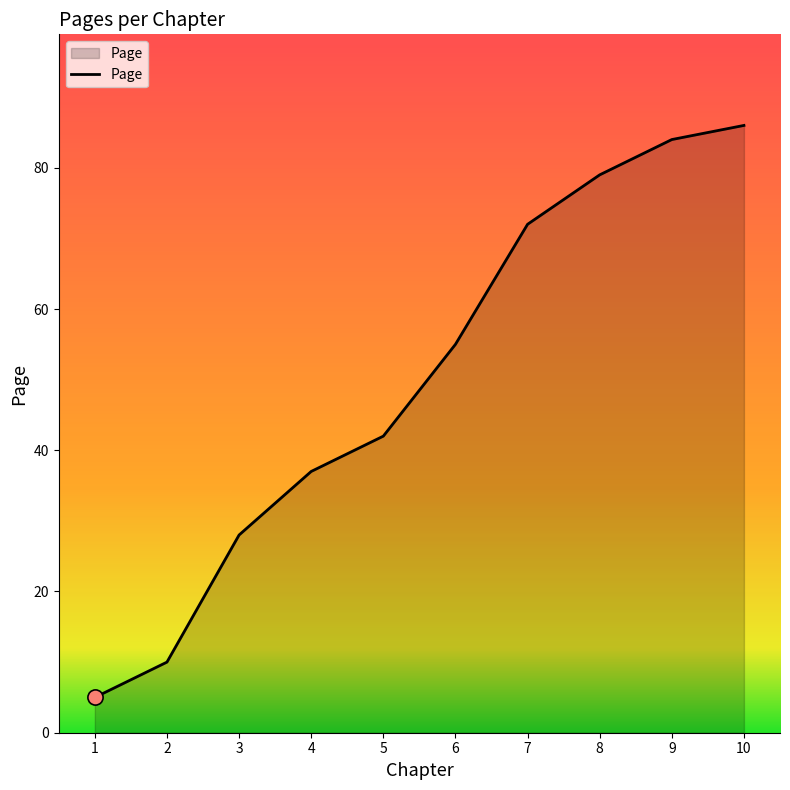

What is the ratio of the value at 9 to the value at 8?

1.1